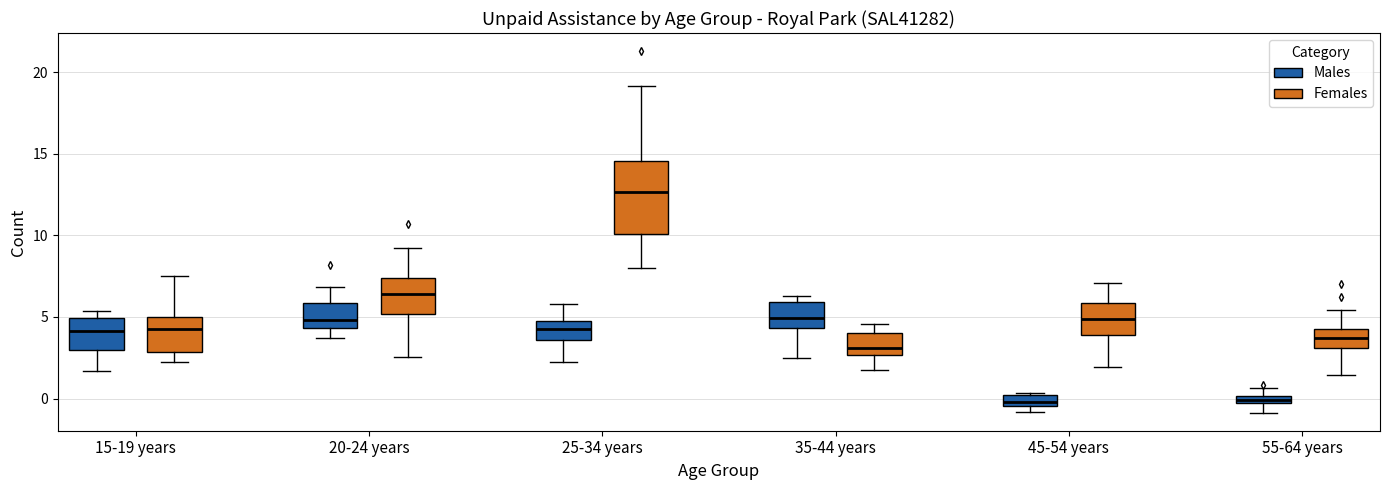

Comparing the boxes themselves (not the whiskers), which one is the tallest?

25-34 years (Females)